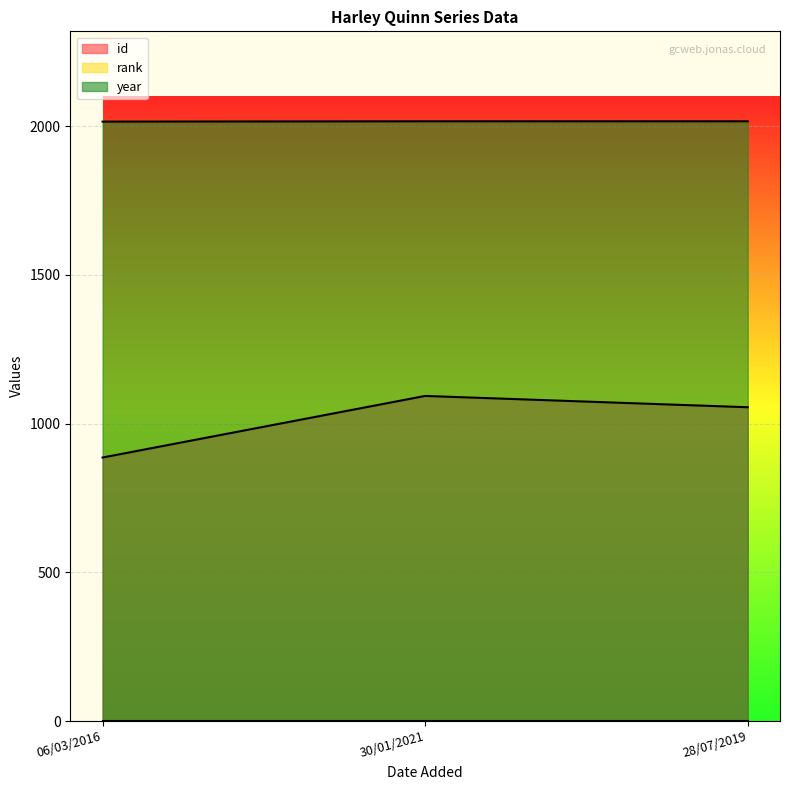

What is the average value of the id series?

1011